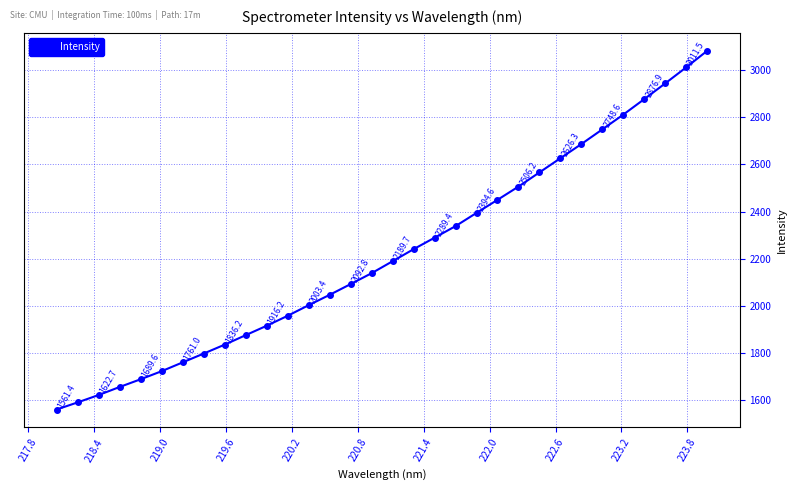

True or false: the data has more than 2 interior local peaks.

False